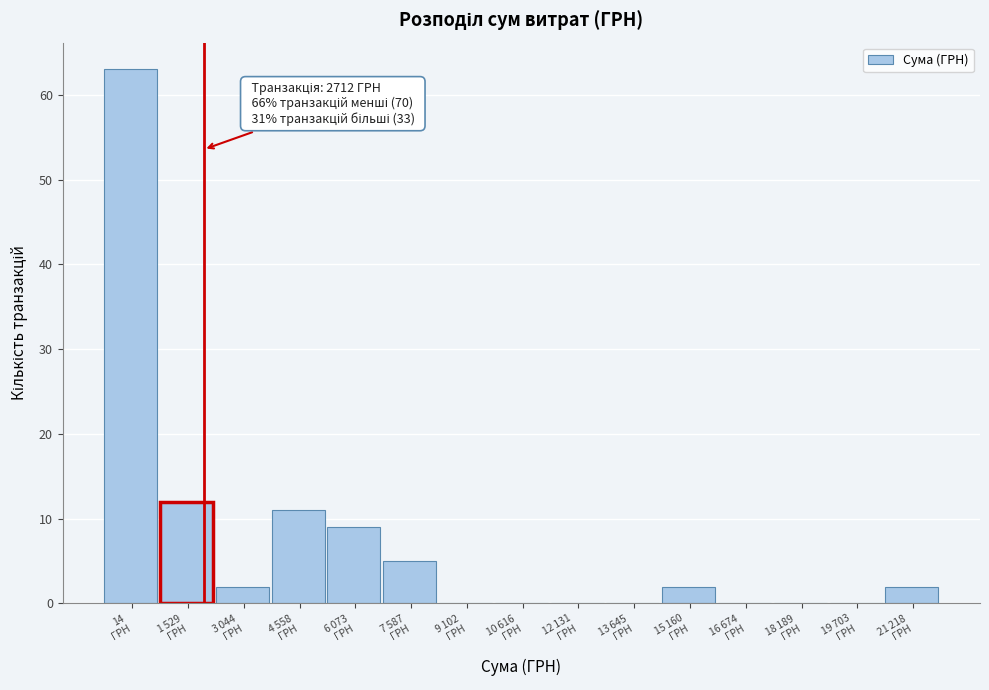

What is the sum of all values?

106